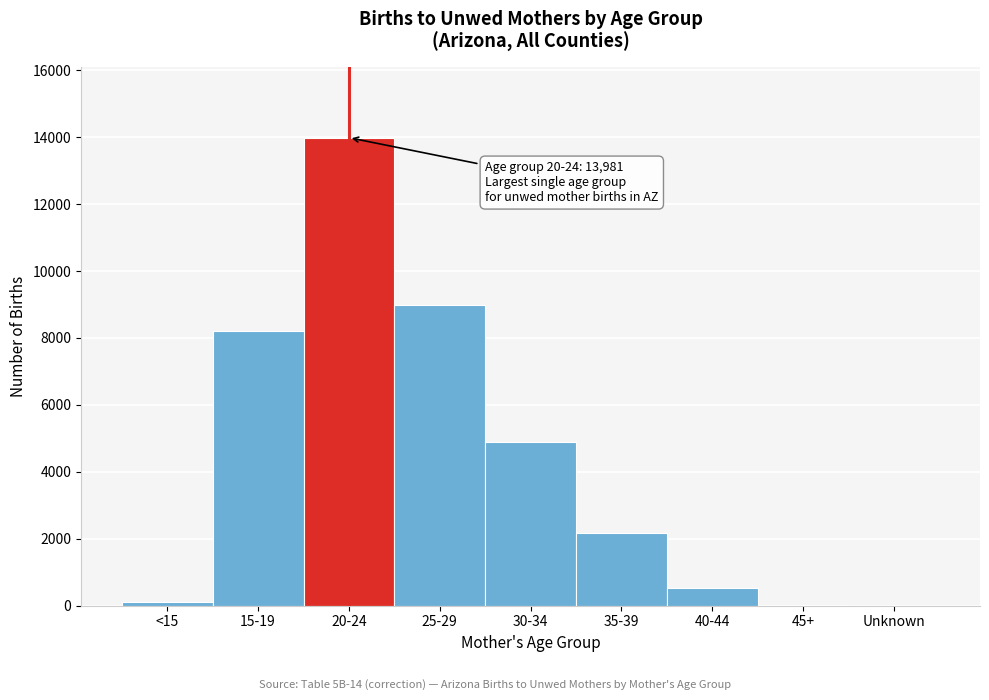

Which category has the highest value across all series?

20-24